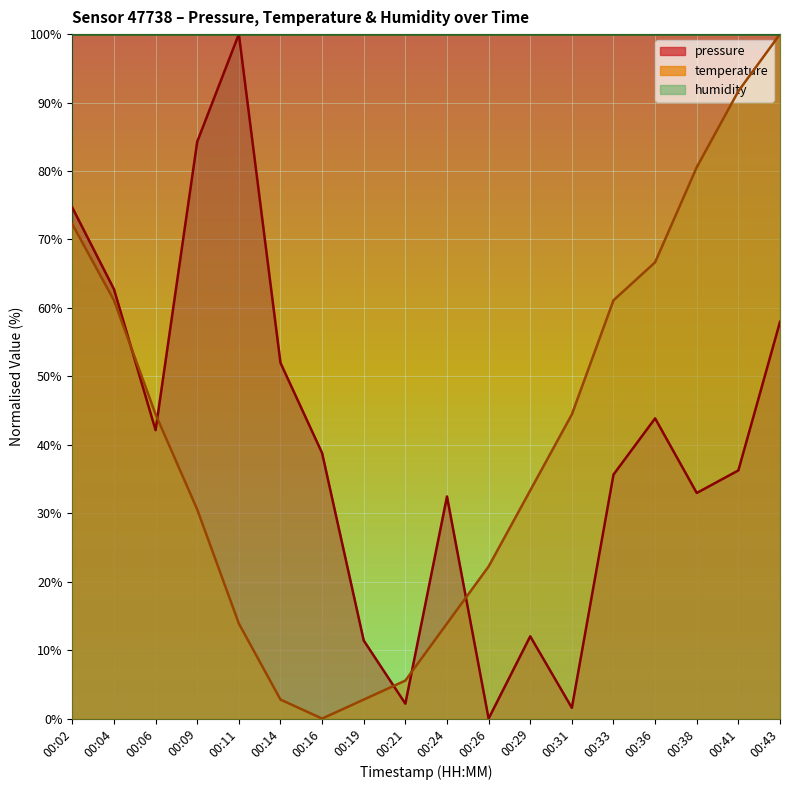

What is the average value of the temperature series?

41.5